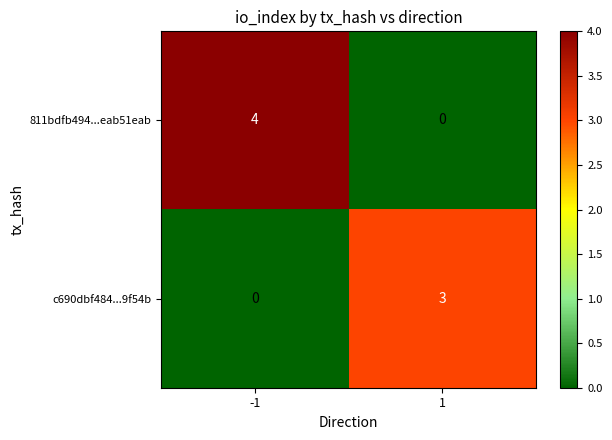

At which category is the sum across all series the highest?

-1